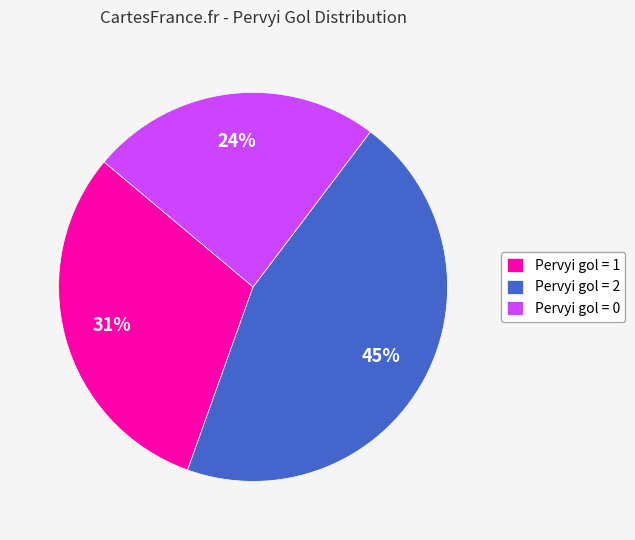

What percentage is the Pervyi gol = 2 slice, to the nearest percent?

45%